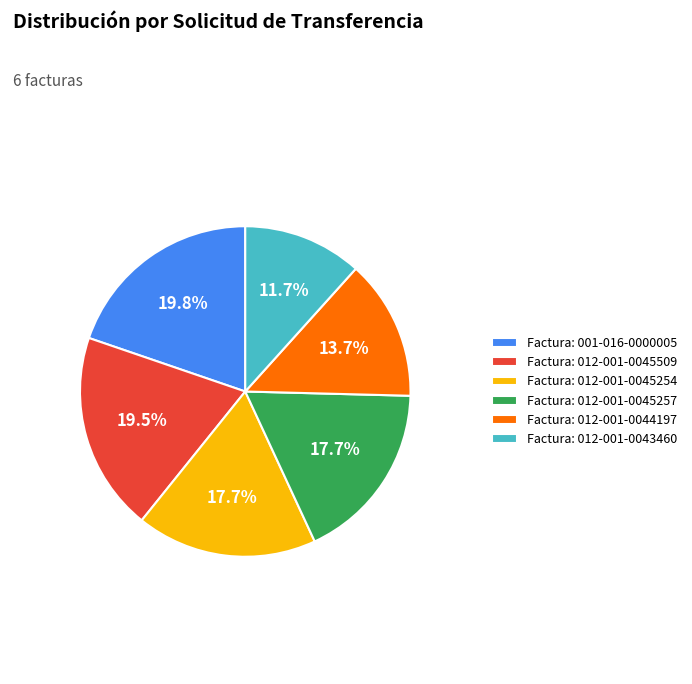

Between Factura: 012-001-0045257 and Factura: 012-001-0044197, which is larger?

Factura: 012-001-0045257